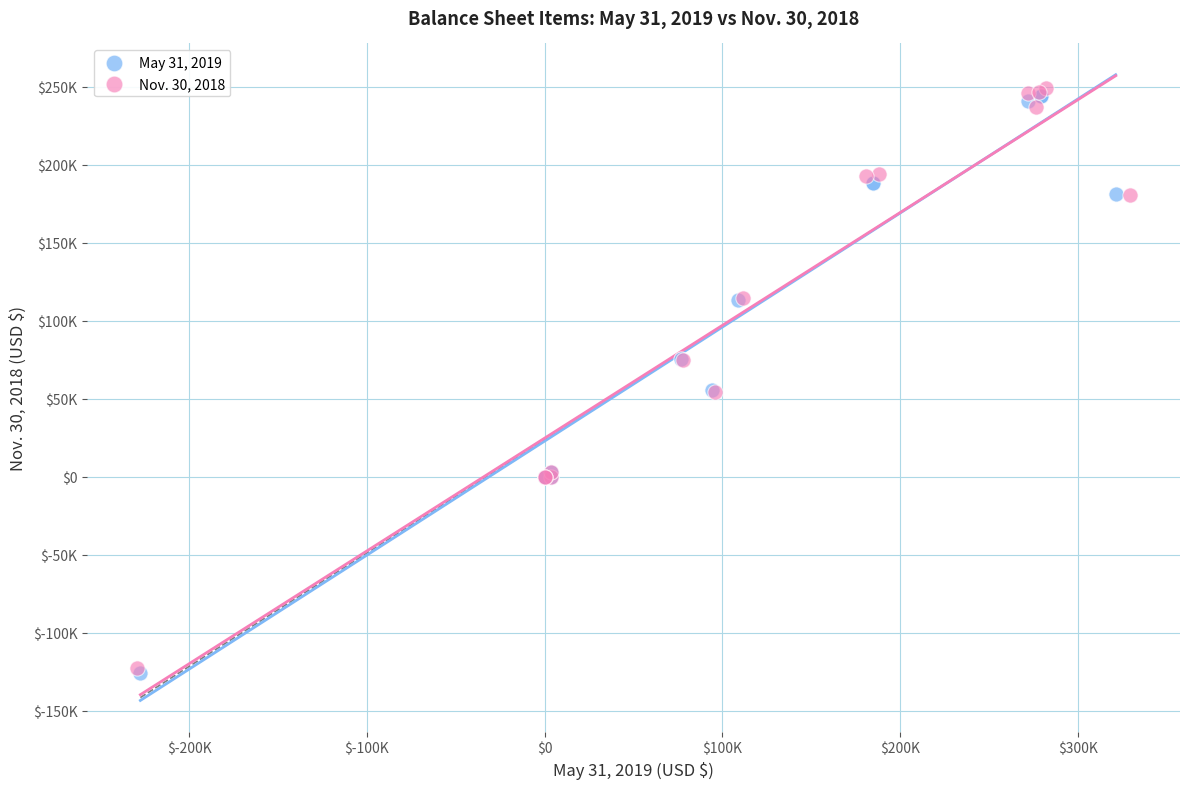

What are all the series names shown in the legend?

May 31, 2019, Nov. 30, 2018